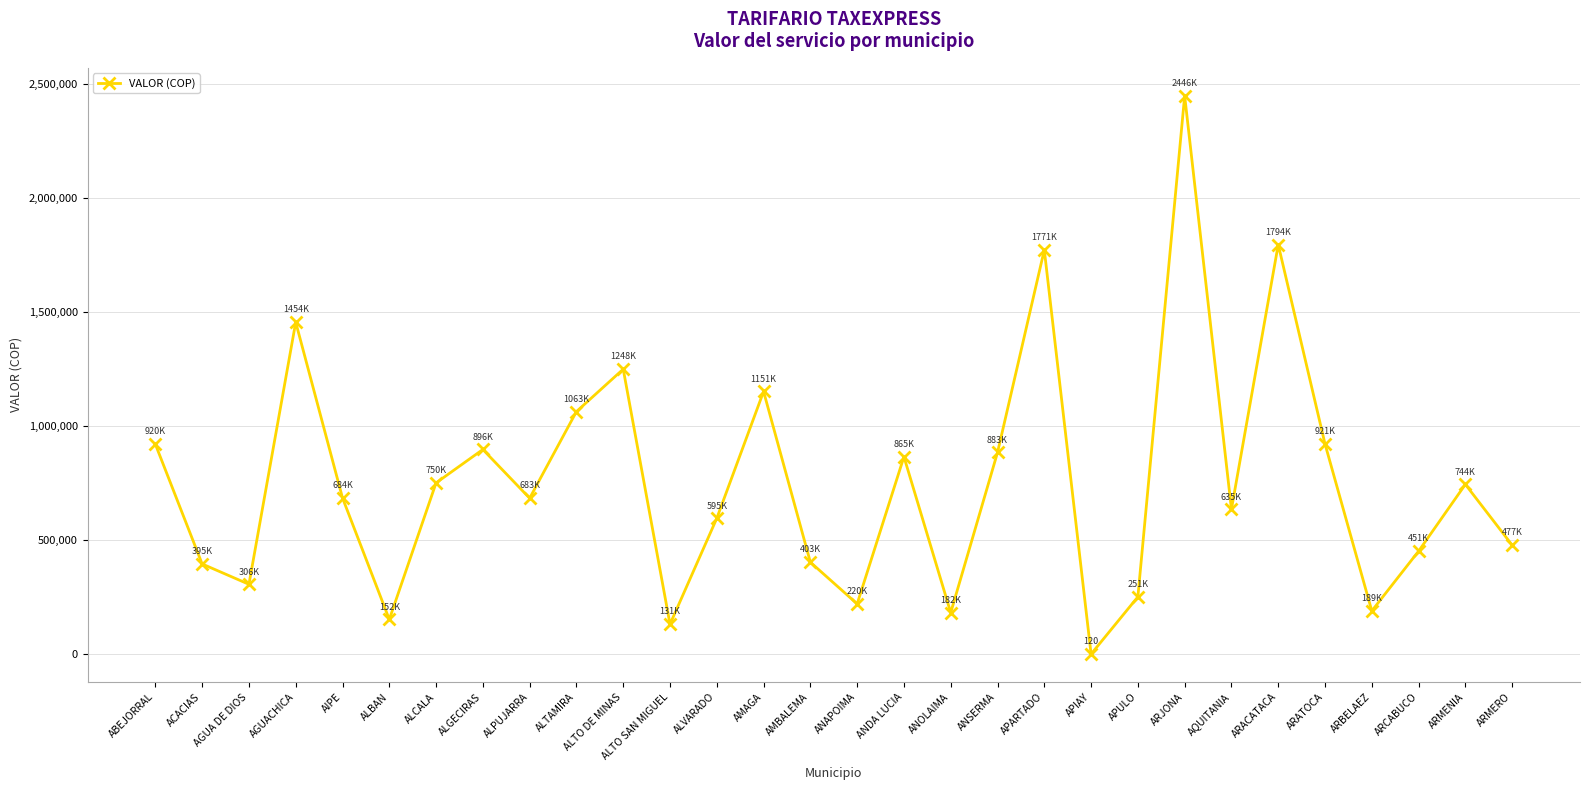

What position from the right is ANSERMA?

12